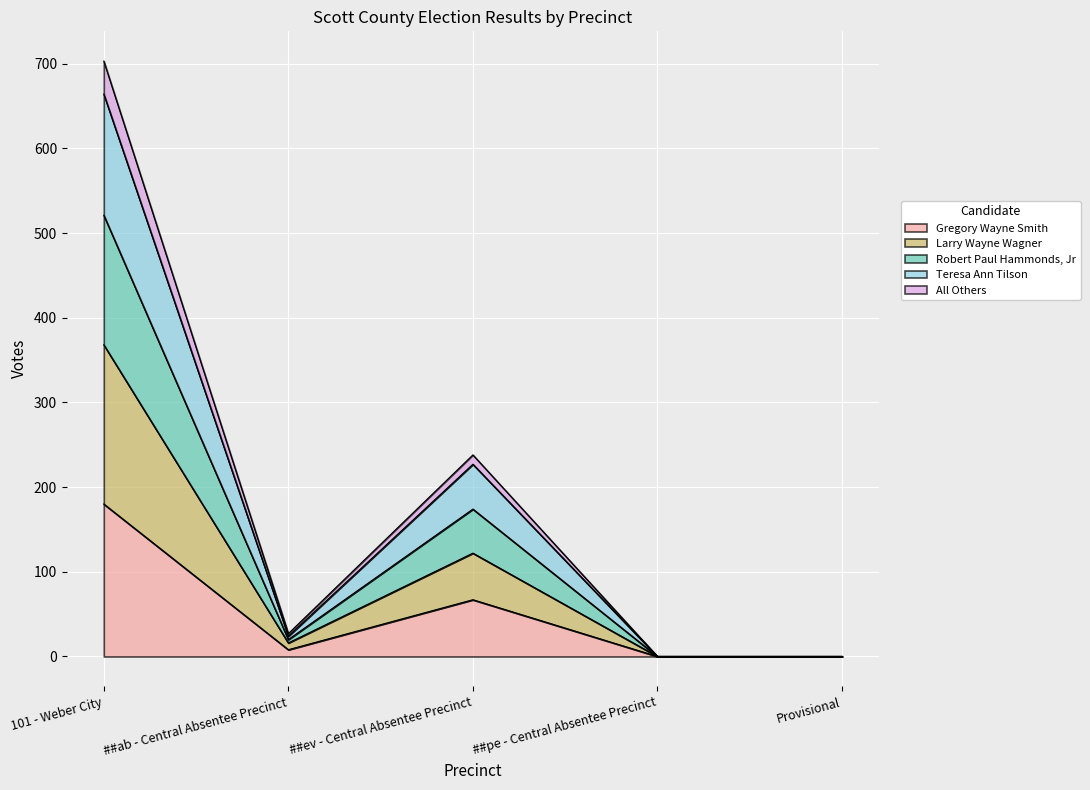

True or false: All Others has more than 0 points higher than both neighbors.

True